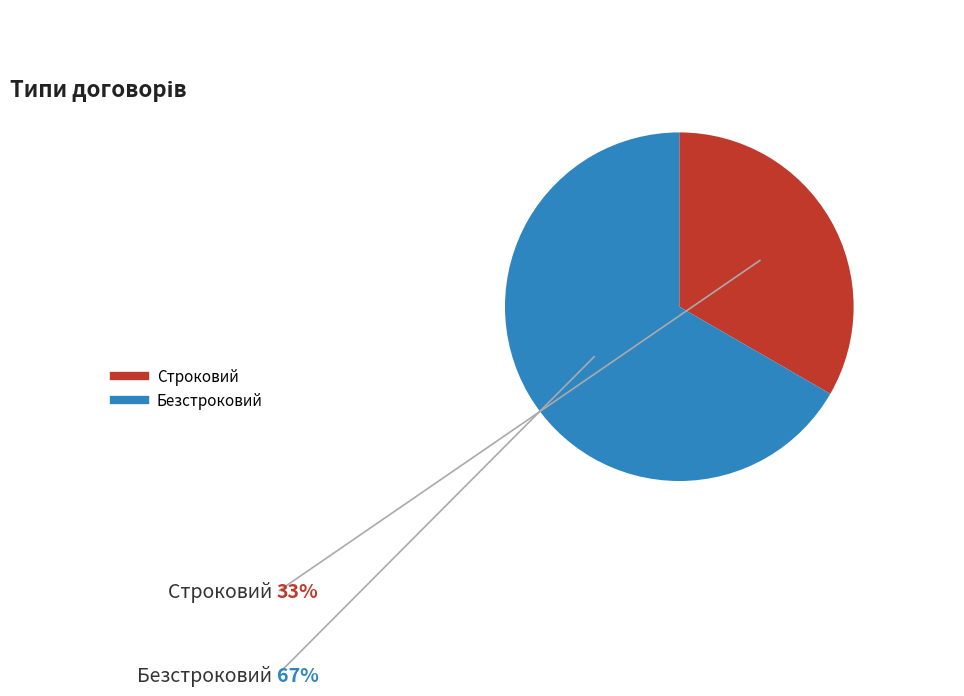

Do Безстроковий and Строковий together represent more than half of the pie?

Yes